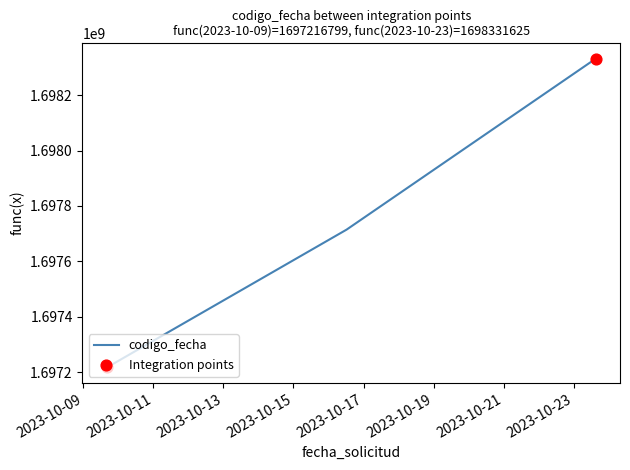

What is the minimum value shown in the chart?

1697216799